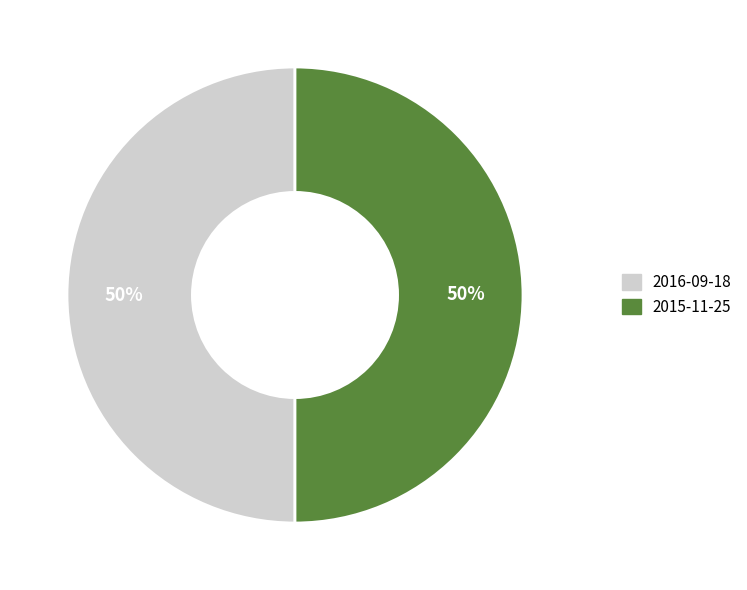

How many segments does this pie chart have?

2